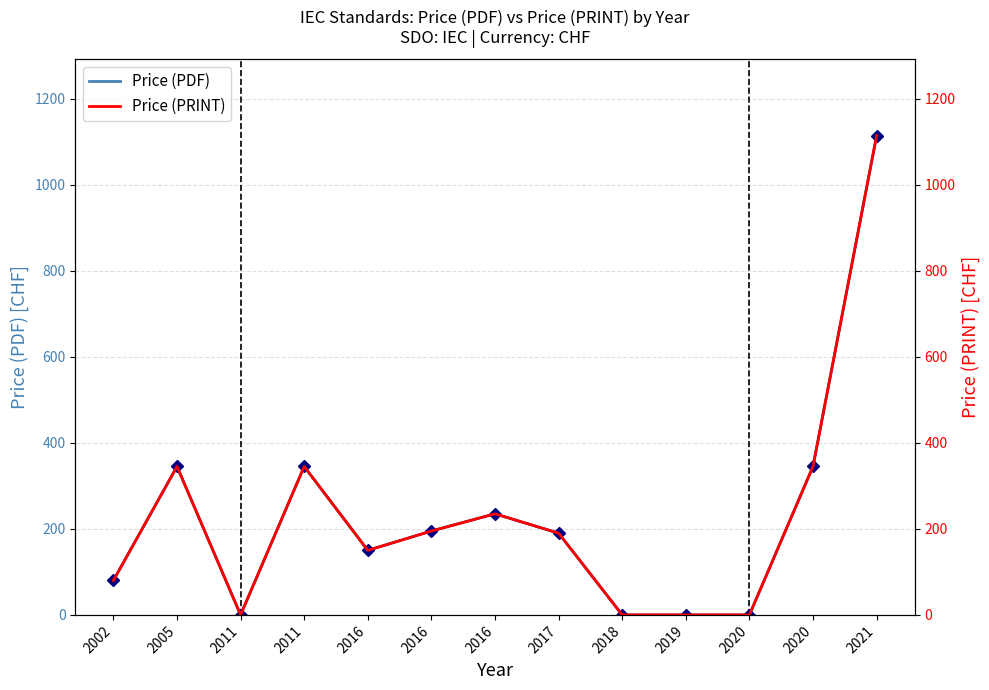

In Price (PRINT), how many points are lower than both neighbors (excluding endpoints)?

2